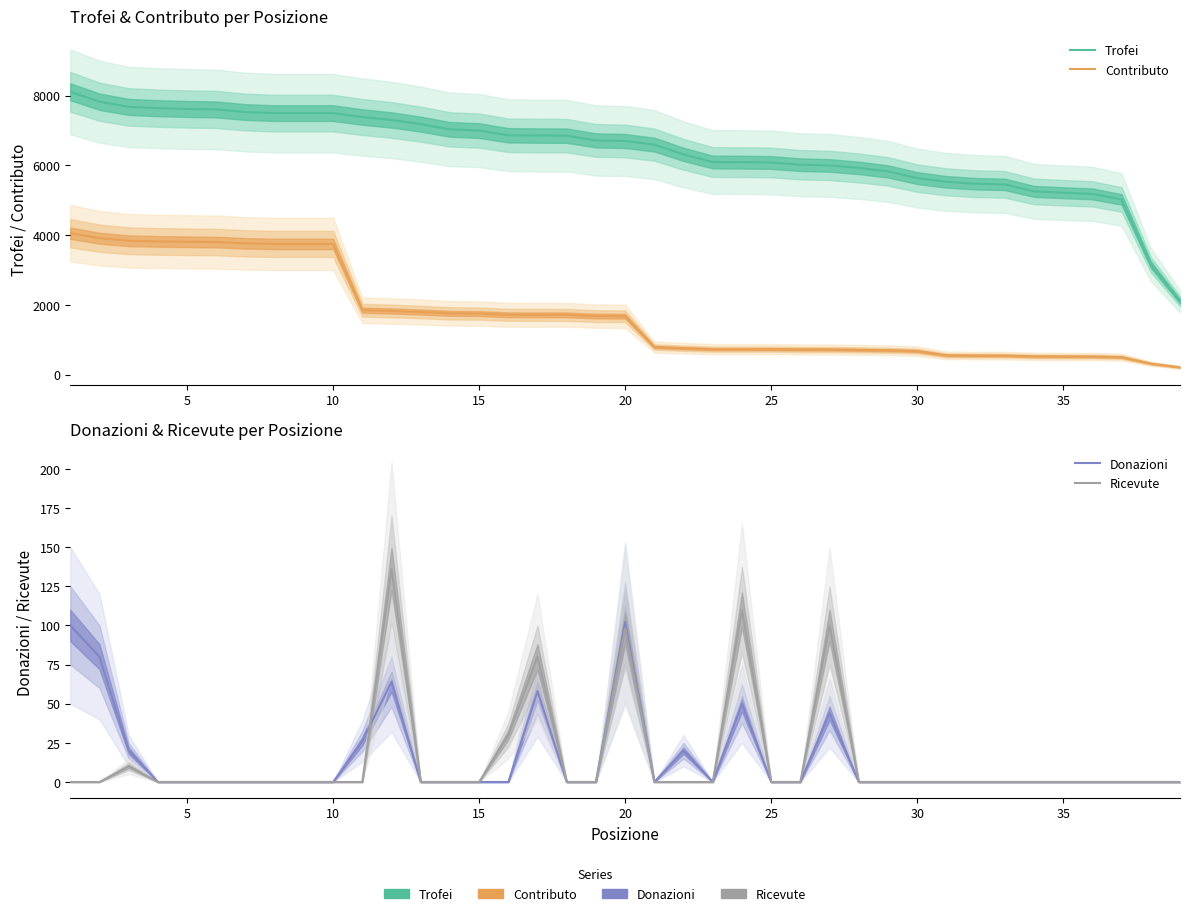

How many lines are shown in the chart?

4